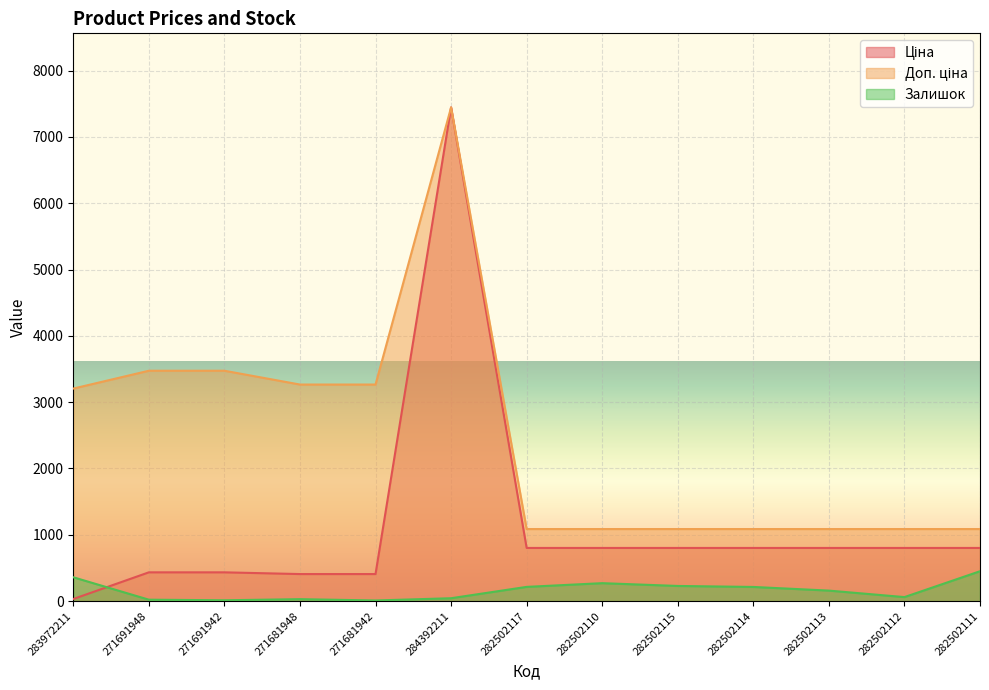

What is the average value of the Залишок series?

159.9